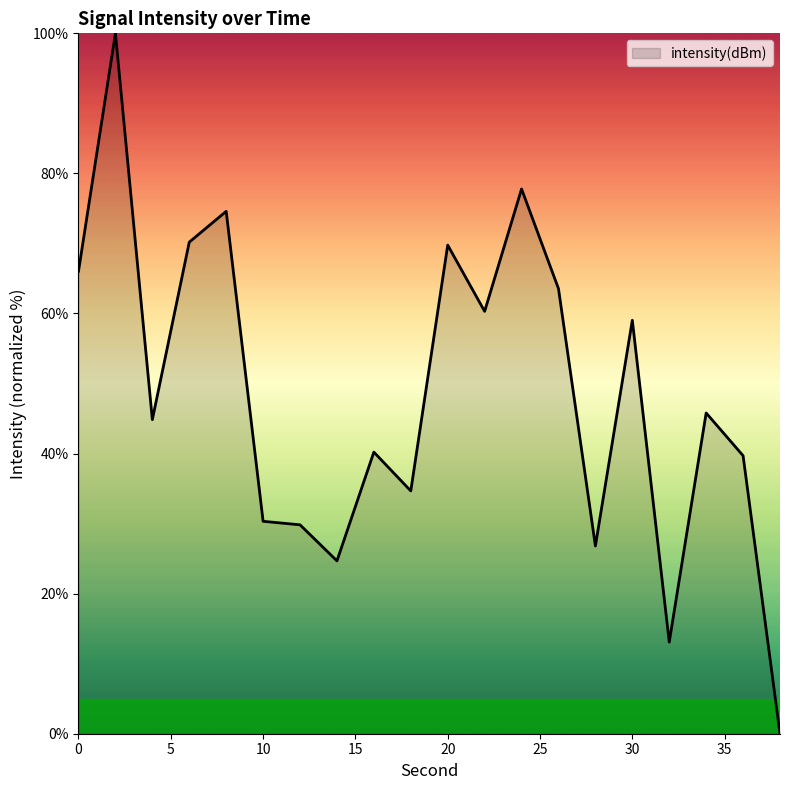

What is the difference between the maximum and minimum values?

100.0